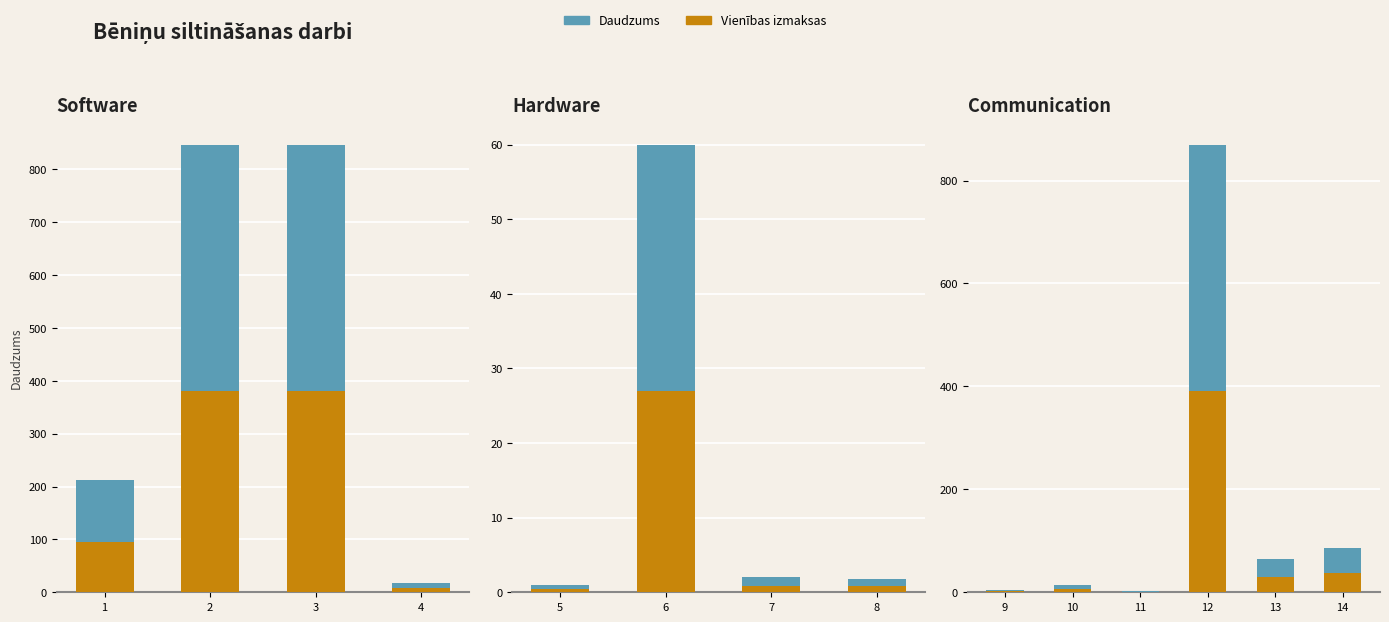

What is the difference between the maximum and minimum values in the Daudzums series?

830.2